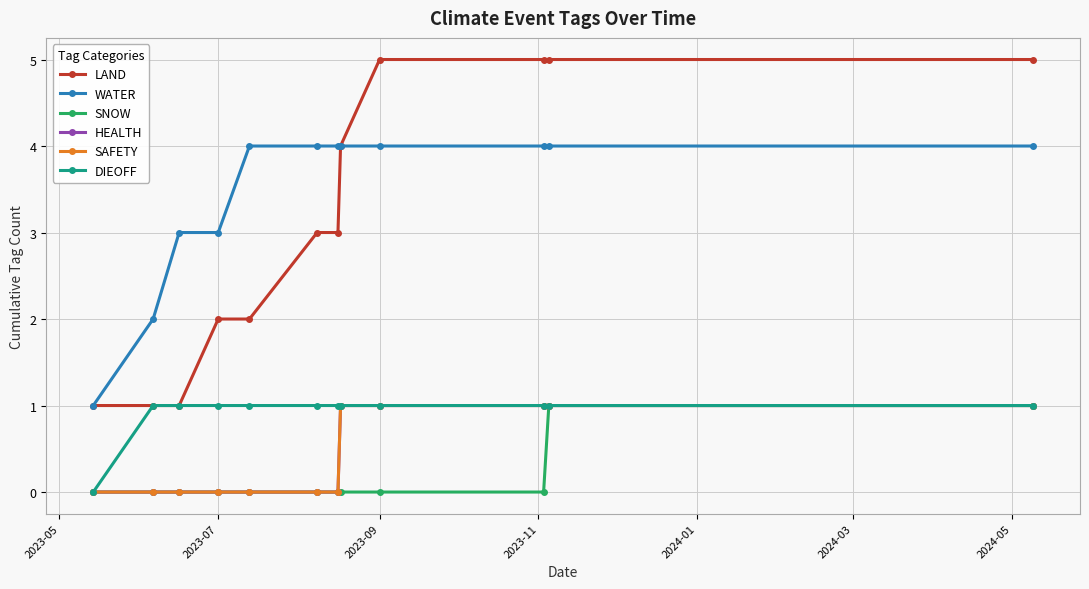

List the series in order of their peak value, highest first.

LAND, WATER, SNOW, HEALTH, SAFETY, DIEOFF